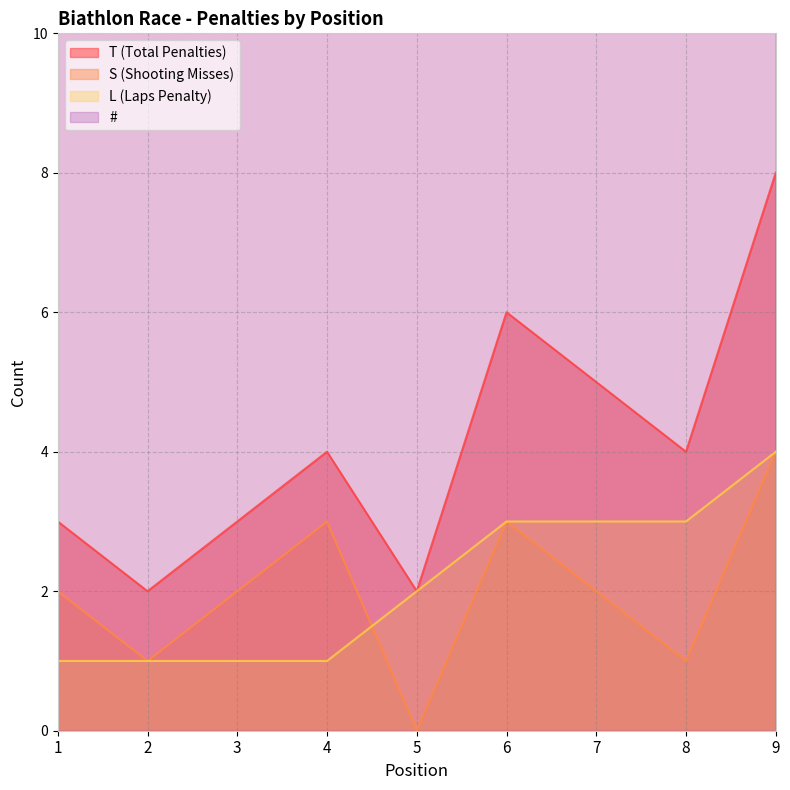

What is the difference between the S (Shooting Misses) values at 2 and 5?

1